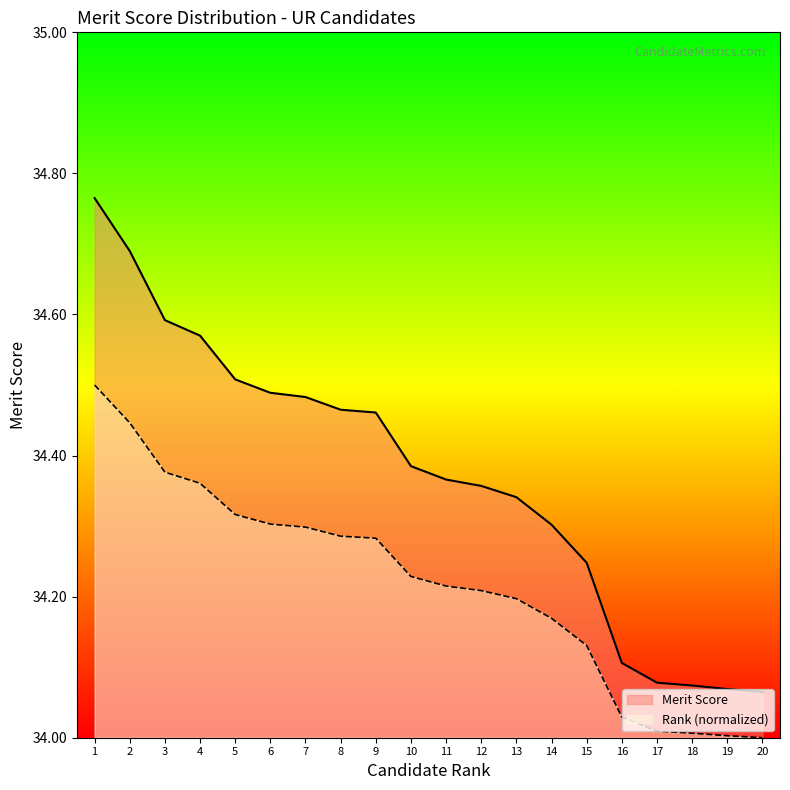

Which series has the largest range (max minus min)?

Merit Score